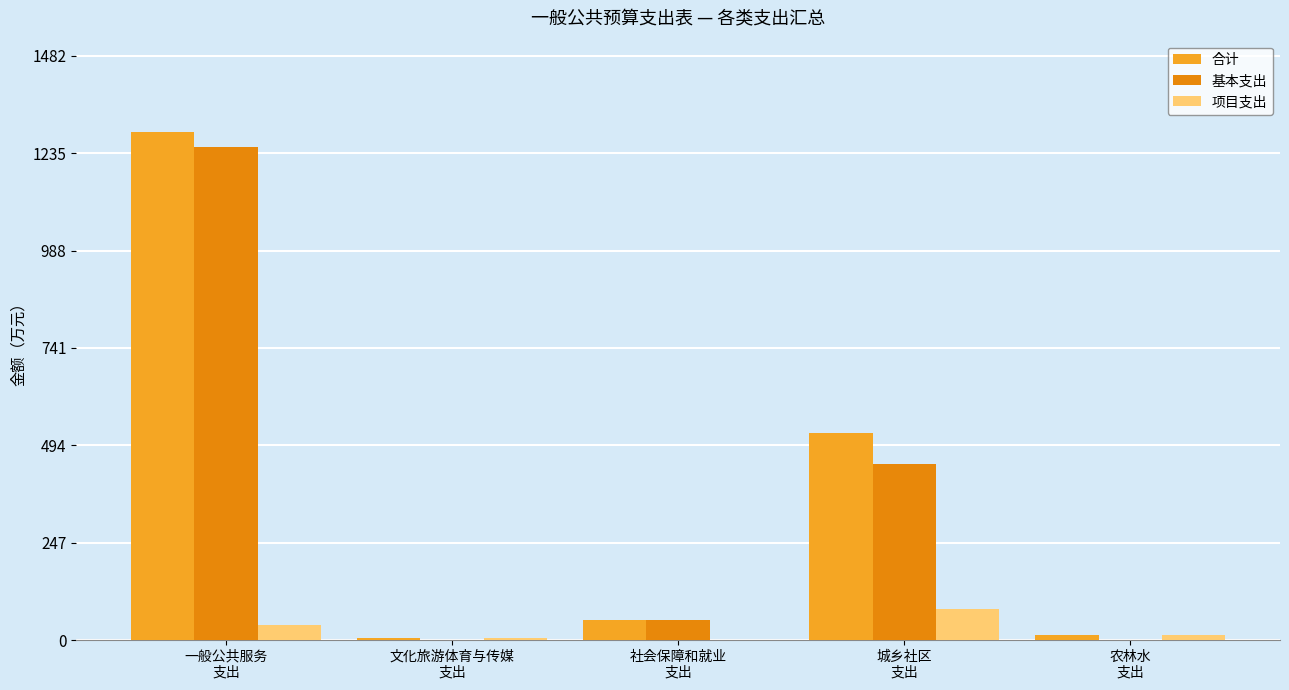

What is the maximum value shown in the chart?

1288.8